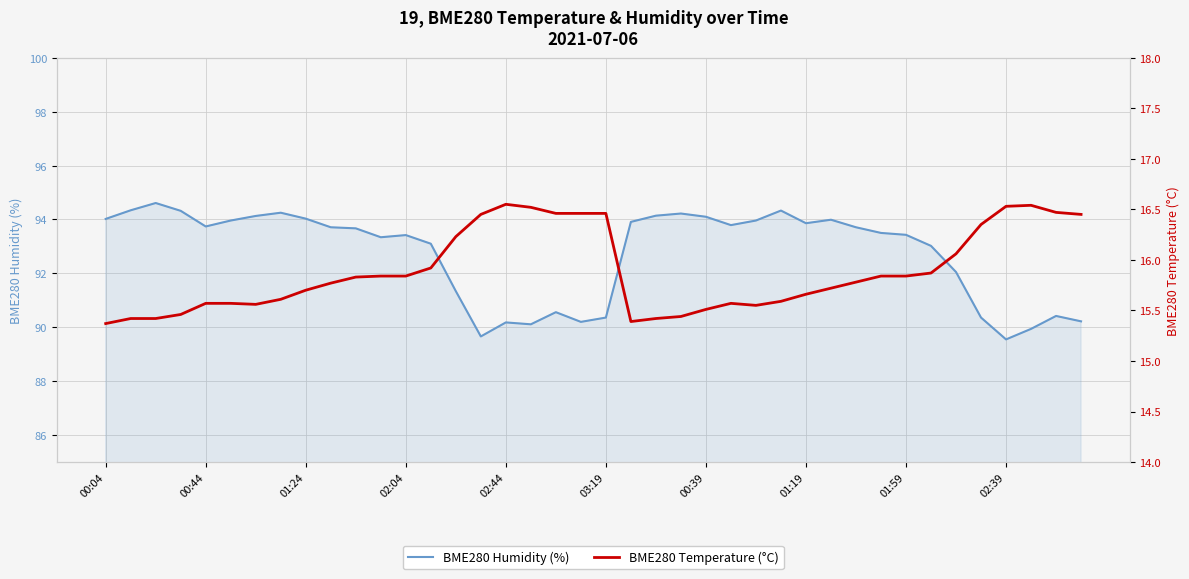

What is the highest value of the BME280 Humidity (%) series?

94.6